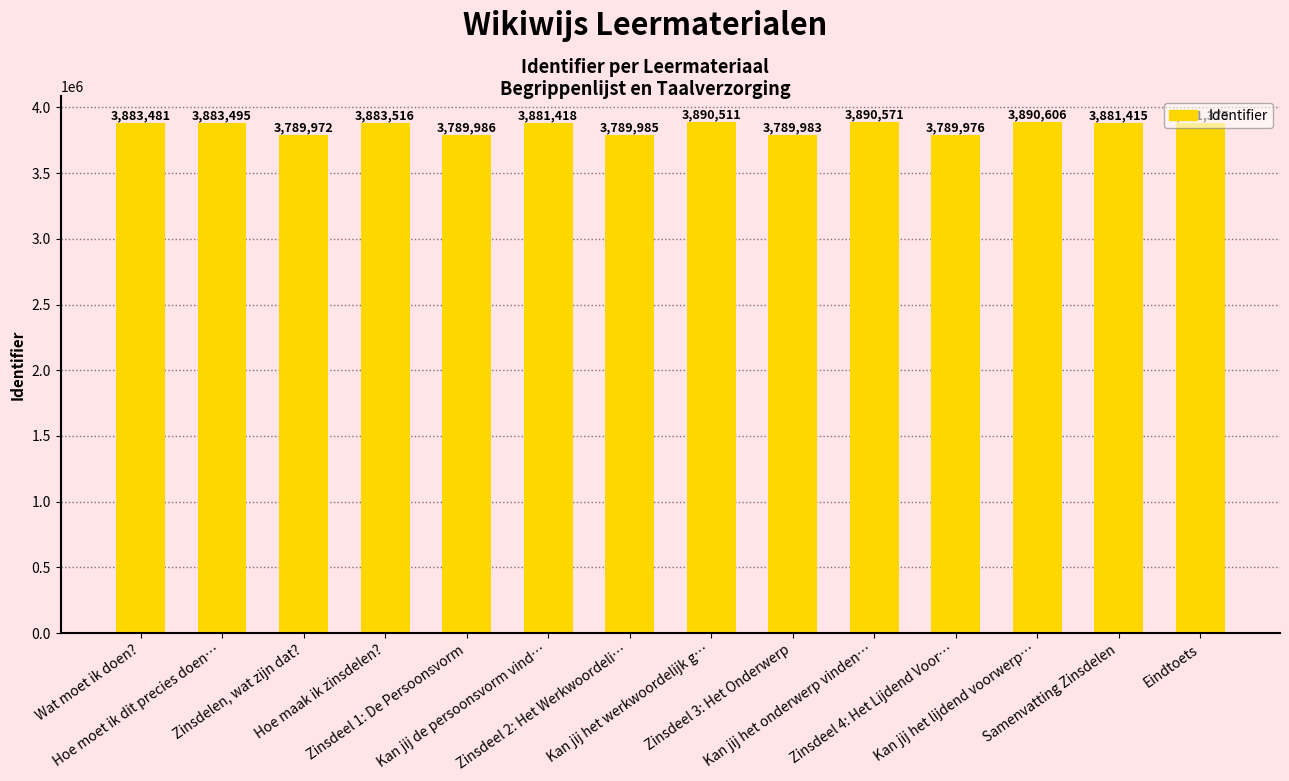

Where does the data first go above 3881418?

Wat moet ik doen?